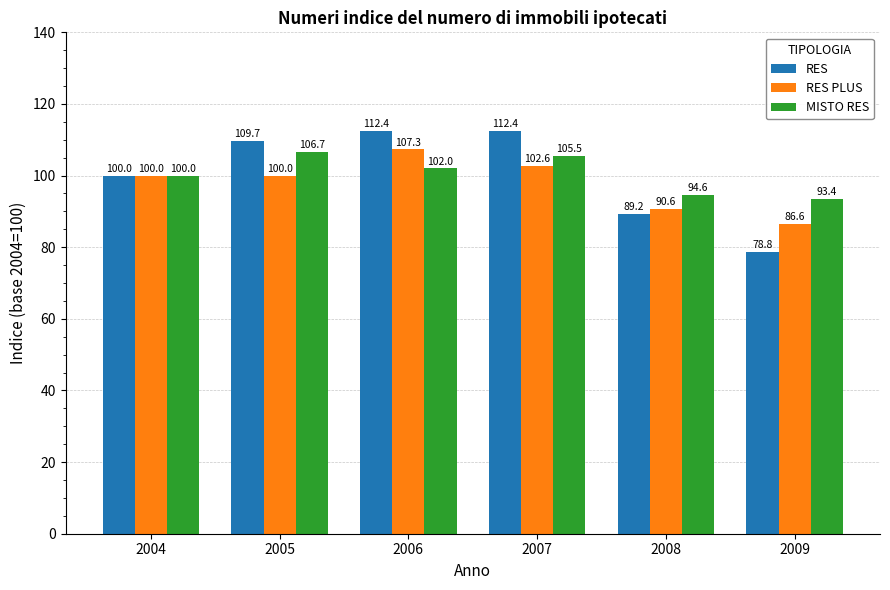

What is the smallest value displayed?

78.8